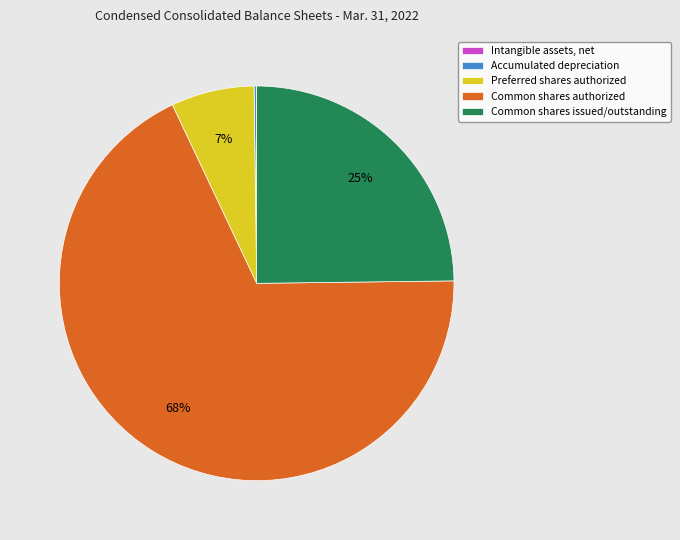

To the nearest percent, what is the difference between the Preferred shares authorized and Common shares issued/outstanding slice percentages?

18%